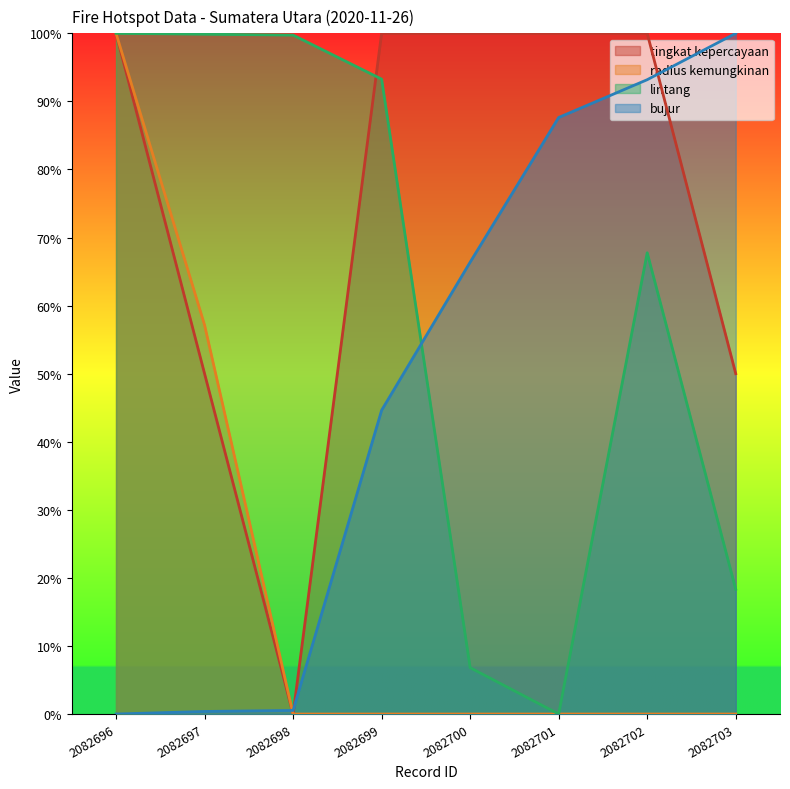

List the labels in order of lintang value, largest first.

2082696, 2082697, 2082698, 2082699, 2082702, 2082703, 2082700, 2082701